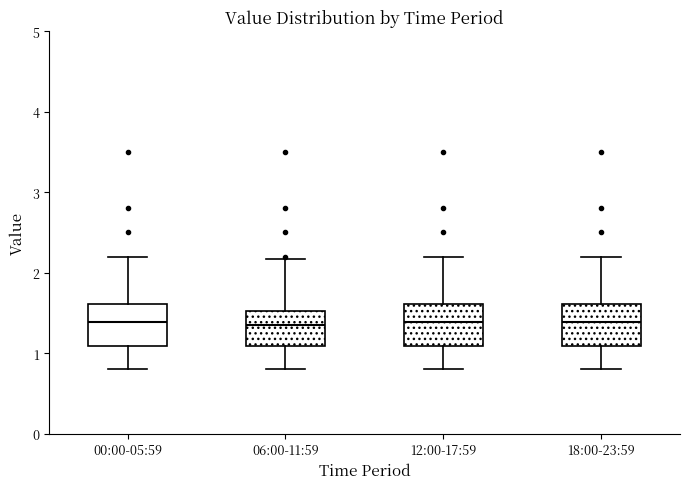

Reading left to right, transcribe this box plot: for each box, give where its median line is, the range the box spans, and where its two whiskers end, as read against the y-axis. The values are not printed on the chart, so give them approximately, as read against the axis.

00:00-05:59: median 1.4, box 1.1 to 1.6, whiskers 0.8 to 2.2
06:00-11:59: median 1.4, box 1.1 to 1.5, whiskers 0.8 to 2.2
12:00-17:59: median 1.4, box 1.1 to 1.6, whiskers 0.8 to 2.2
18:00-23:59: median 1.4, box 1.1 to 1.6, whiskers 0.8 to 2.2